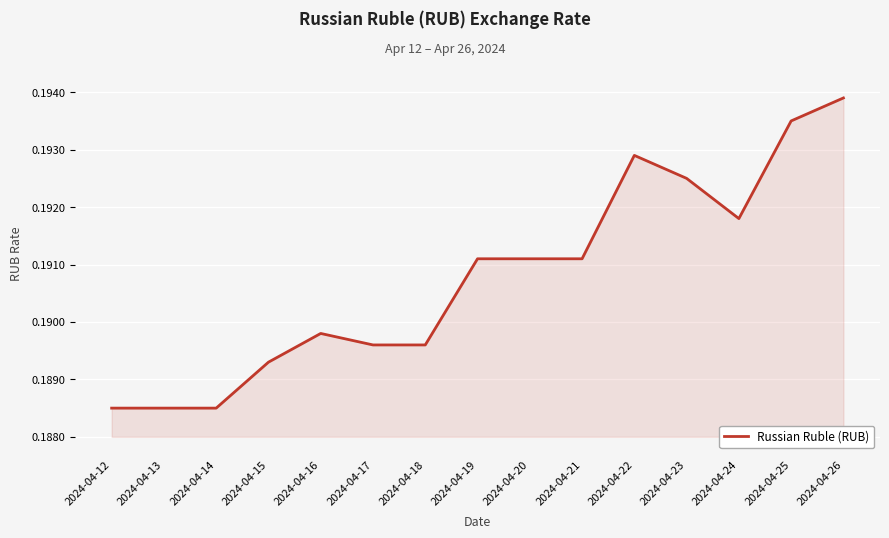

Which has a higher value, 2024-04-14 or 2024-04-23?

2024-04-23